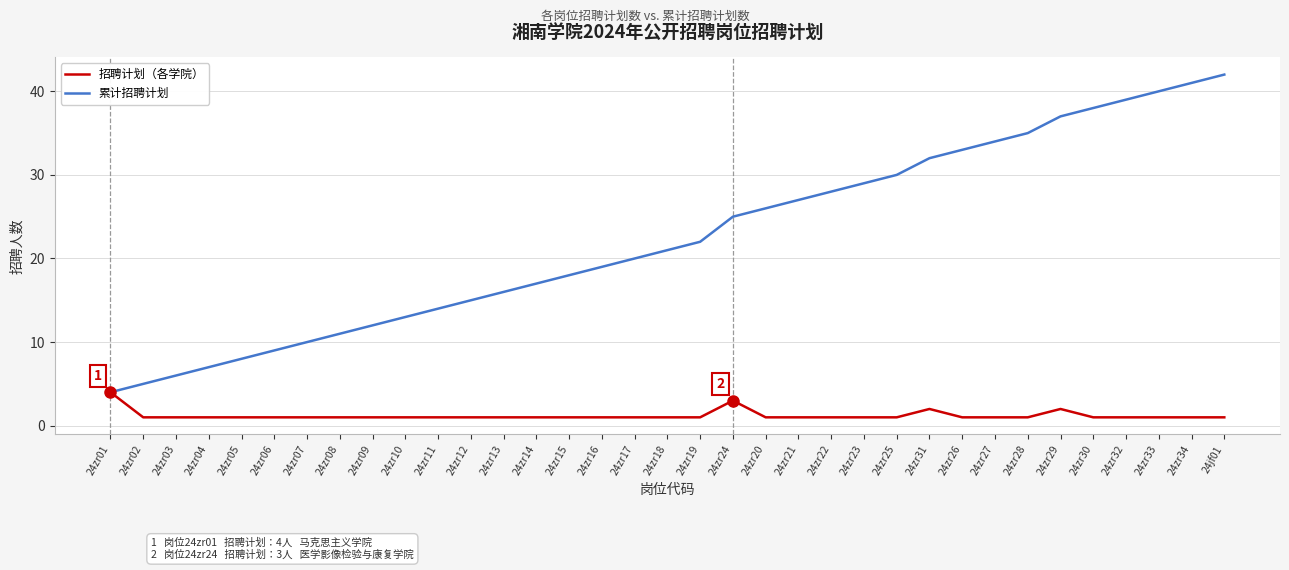

Where is 累计招聘计划 nearest to the value 23?

24zr19